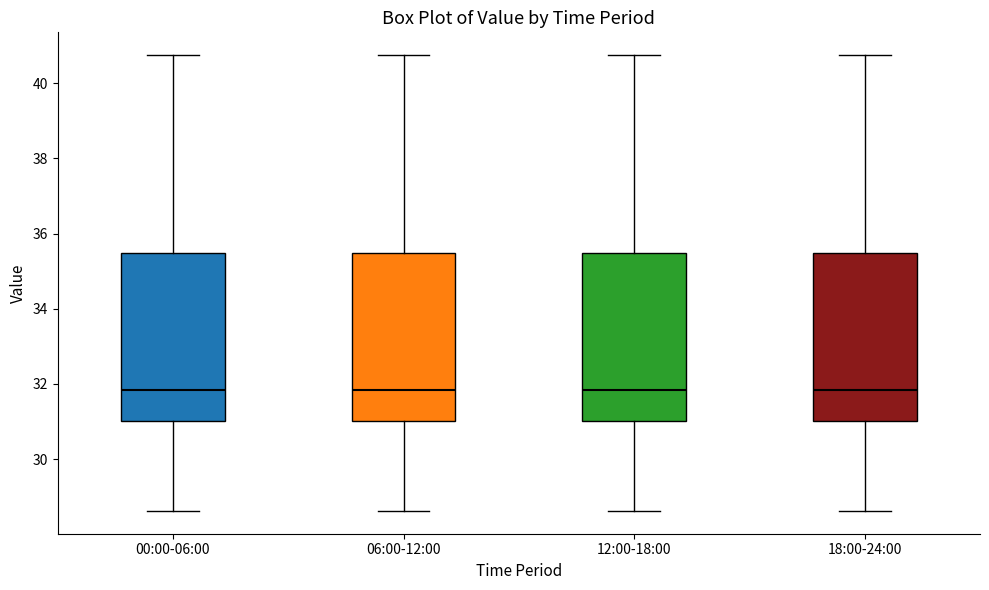

Reading left to right, transcribe this box plot: for each box, give where its median line is, the range the box spans, and where its two whiskers end, as read against the y-axis. The values are not printed on the chart, so give them approximately, as read against the axis.

00:00-06:00: median 31.8, box 31.0 to 35.4, whiskers 28.6 to 40.8
06:00-12:00: median 31.8, box 31.0 to 35.4, whiskers 28.6 to 40.8
12:00-18:00: median 31.8, box 31.0 to 35.4, whiskers 28.6 to 40.8
18:00-24:00: median 31.8, box 31.0 to 35.4, whiskers 28.6 to 40.8